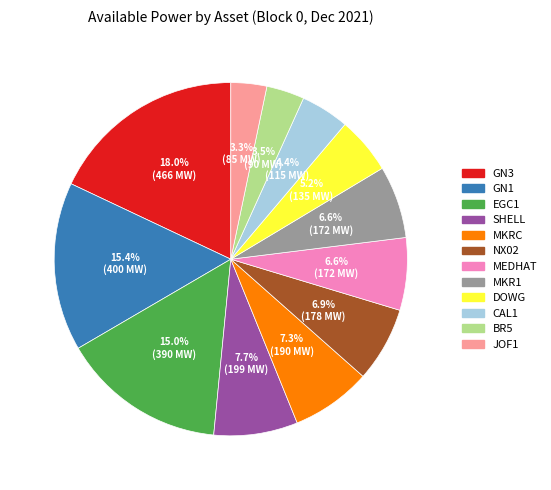

Do CAL1 and EGC1 together represent more than half of the pie?

No